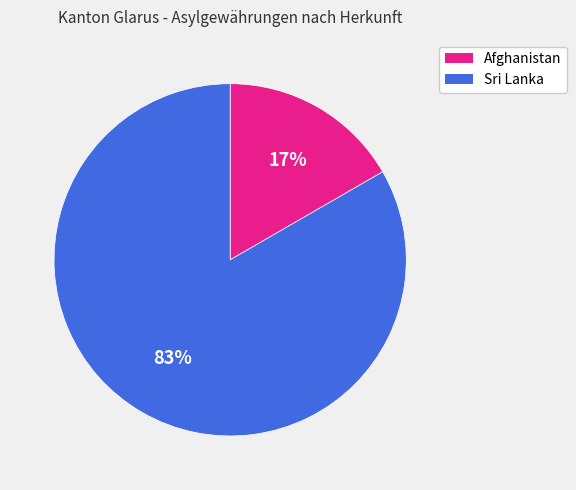

Is the sum of Sri Lanka and Afghanistan greater than half?

Yes